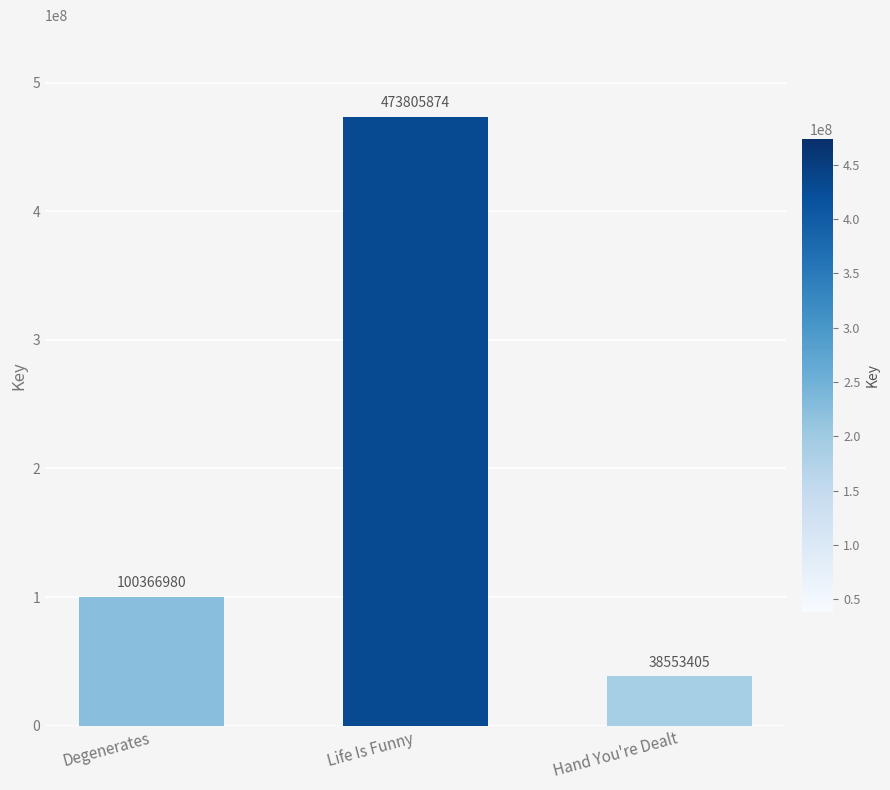

What is the difference between the maximum and minimum values?

435252469